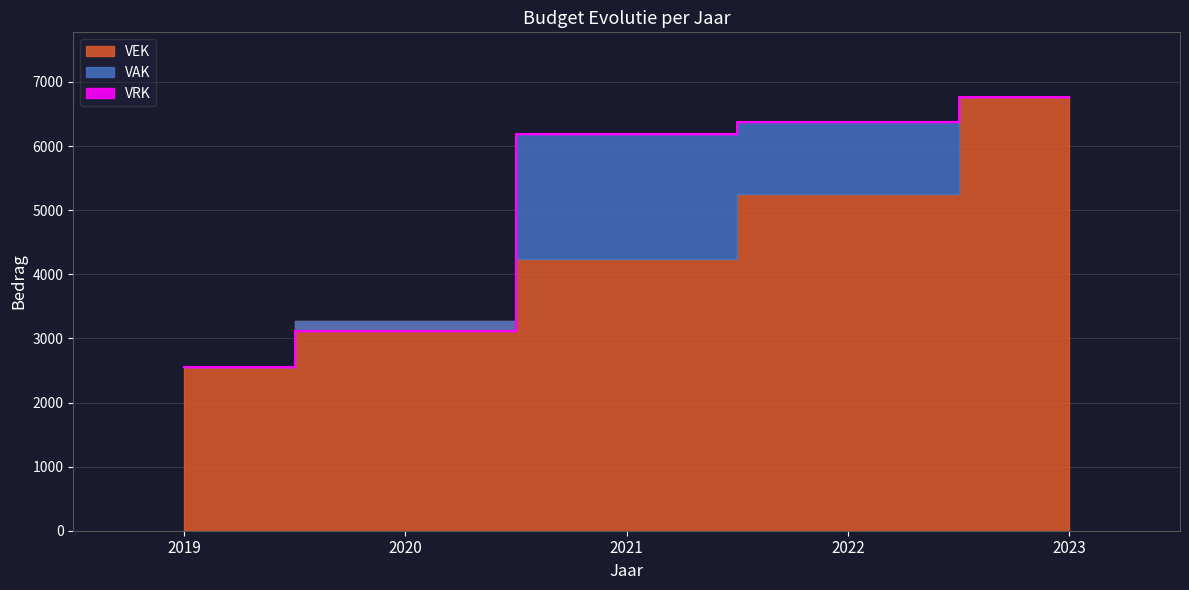

Which series has the largest range (max minus min)?

VAK